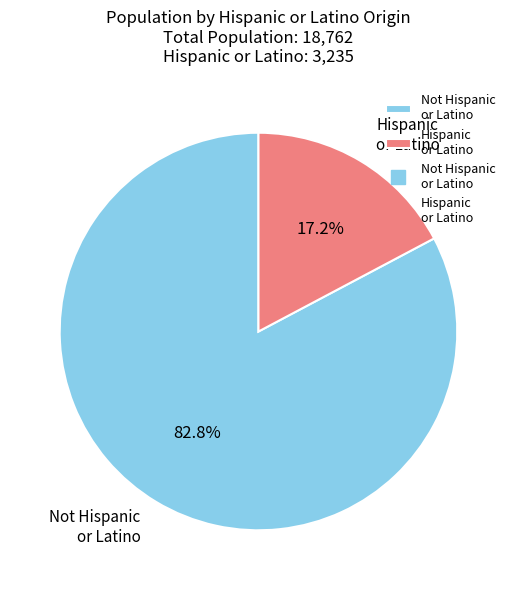

Rank the categories by value from highest to lowest.

Not Hispanic or Latino, Hispanic or Latino